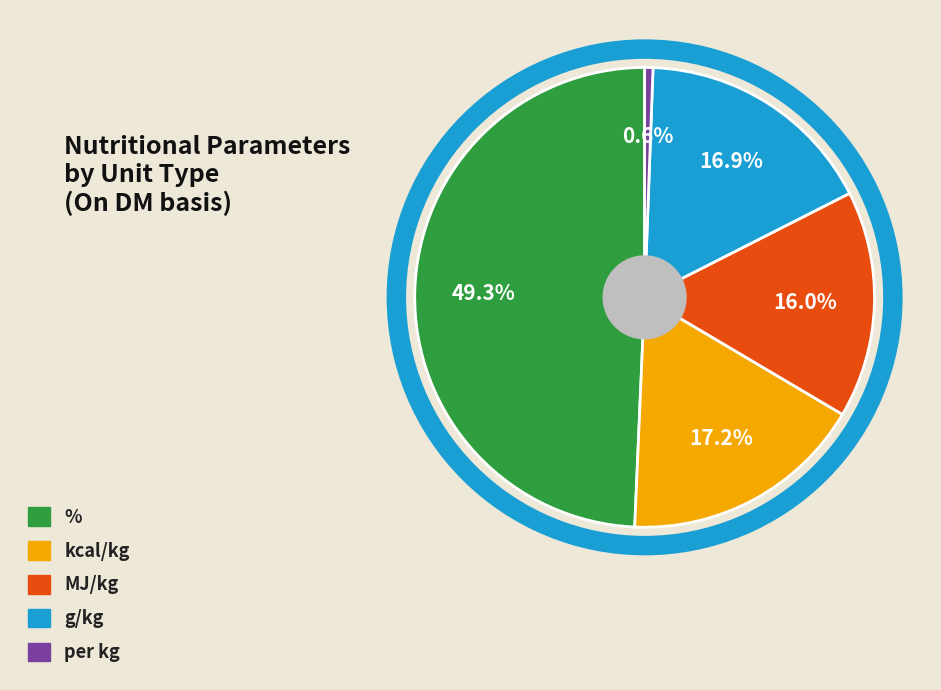

What is the total percentage of per kg and g/kg?

17.5%